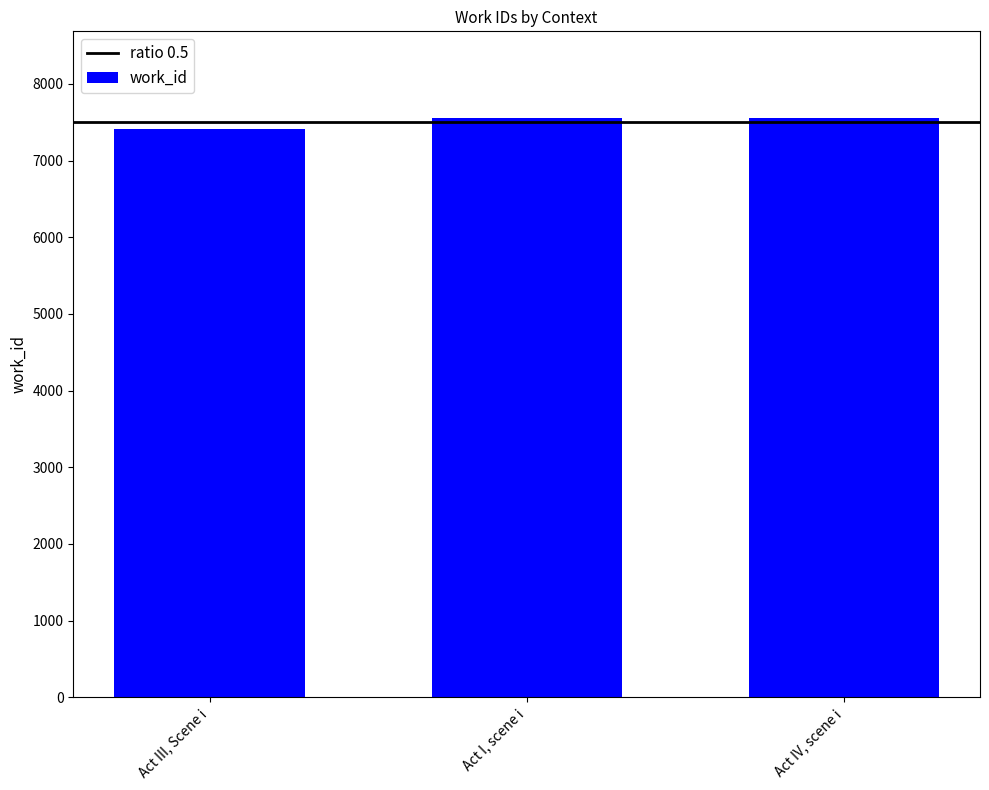

What is the sum of the values at Act III, Scene i and Act IV, scene i?

14963